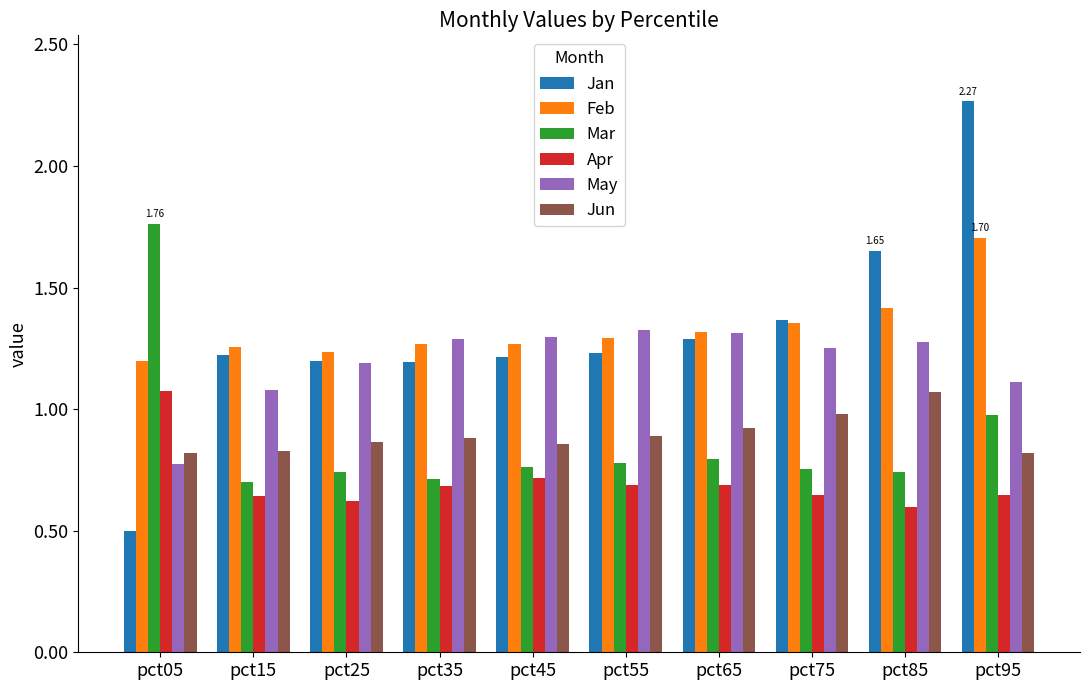

Is the value of Jan at pct55 greater than the value of Apr at pct95?

Yes